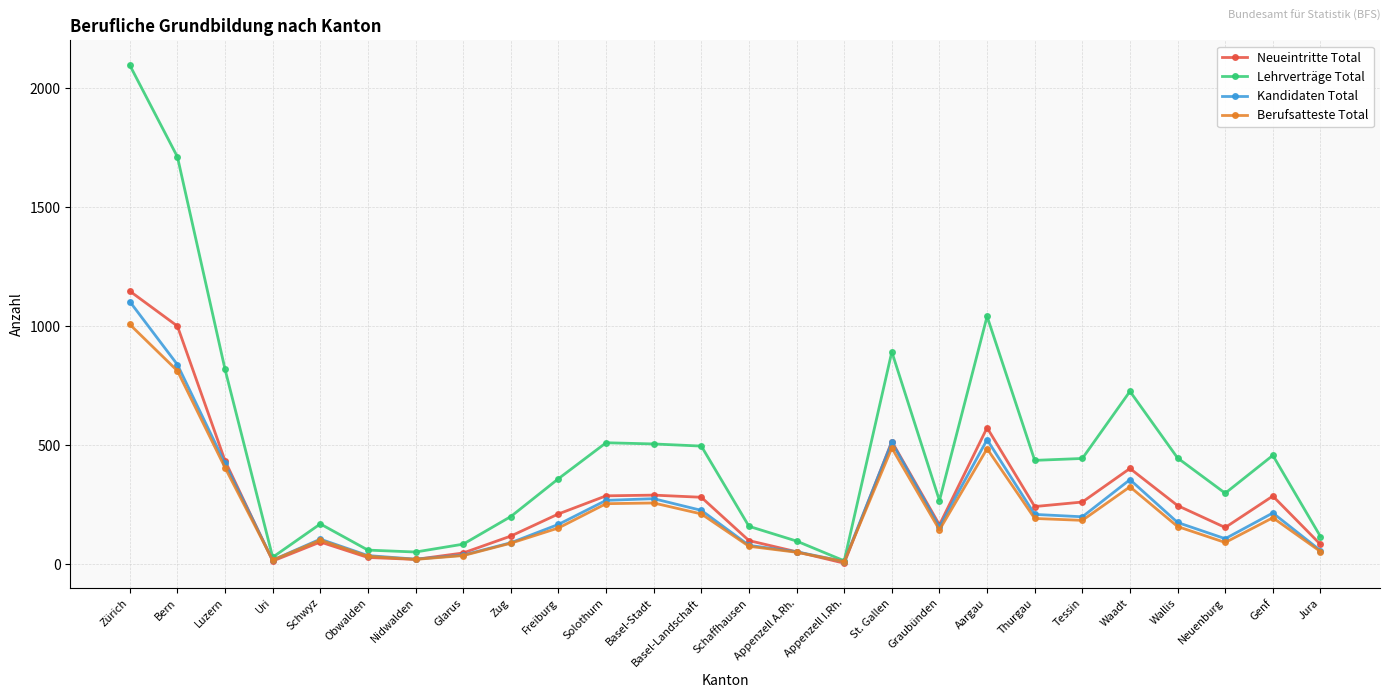

Which category has the highest value in the Neueintritte Total series?

Zürich